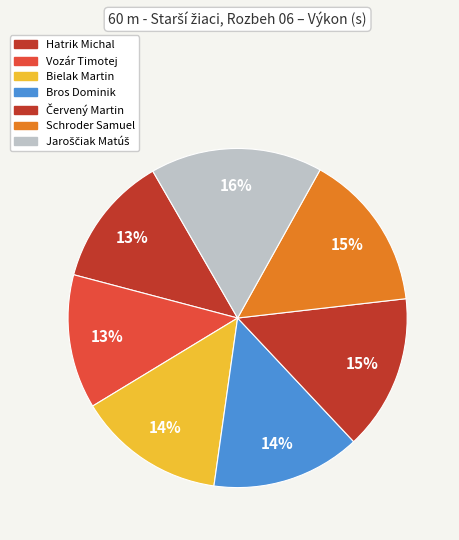

To the nearest percent, what is the average slice percentage?

14%